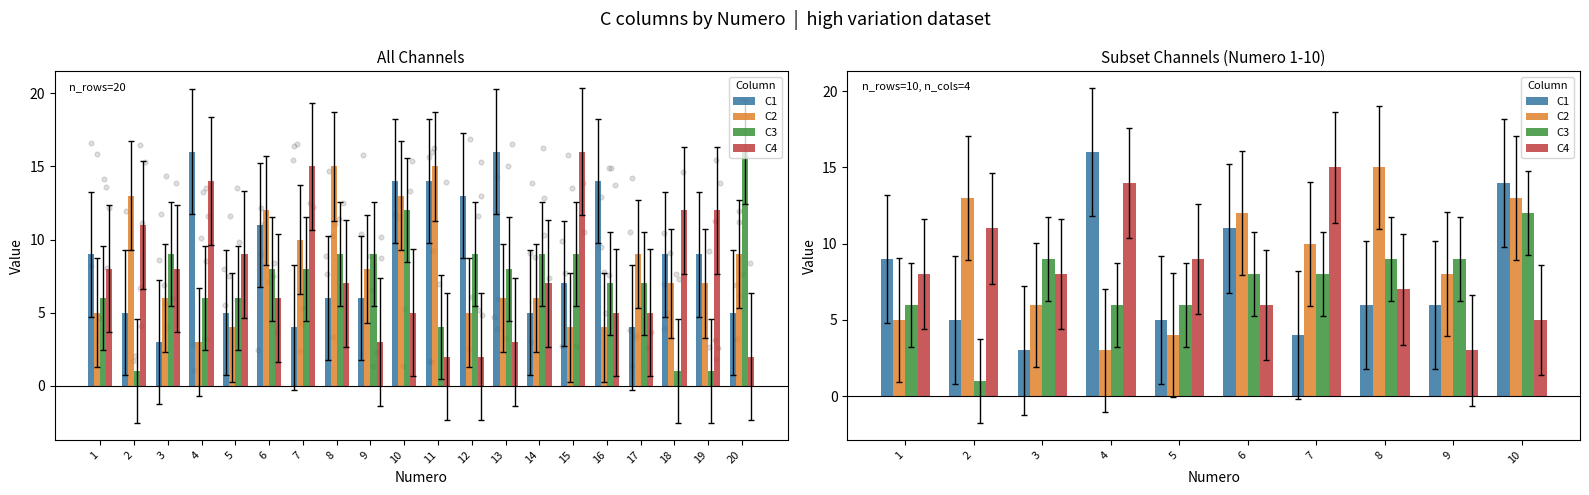

At which category is the sum across all series the highest?

10